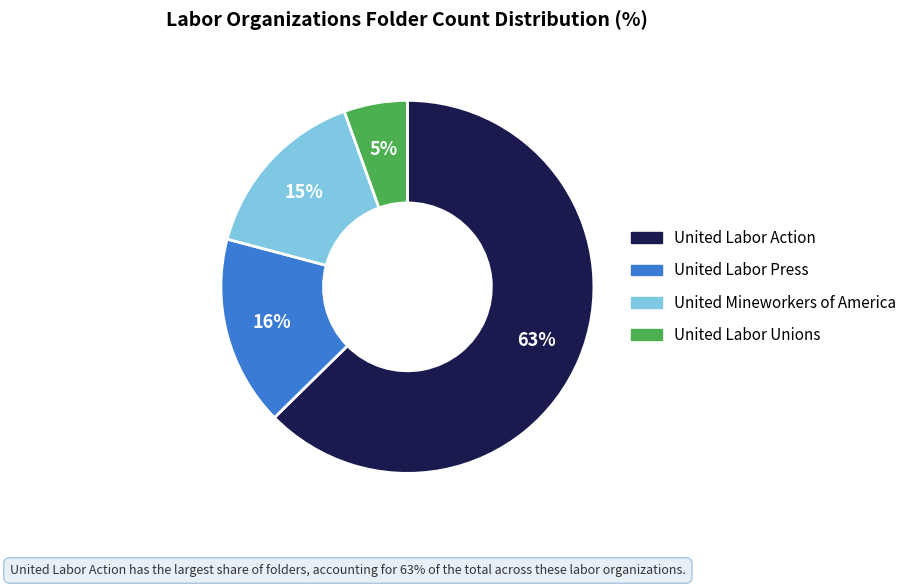

Is the sum of United Mineworkers of America and United Labor Unions greater than half?

No